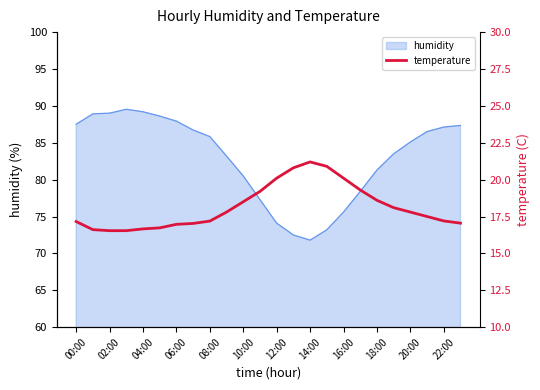

What is the maximum value for humidity?

89.5